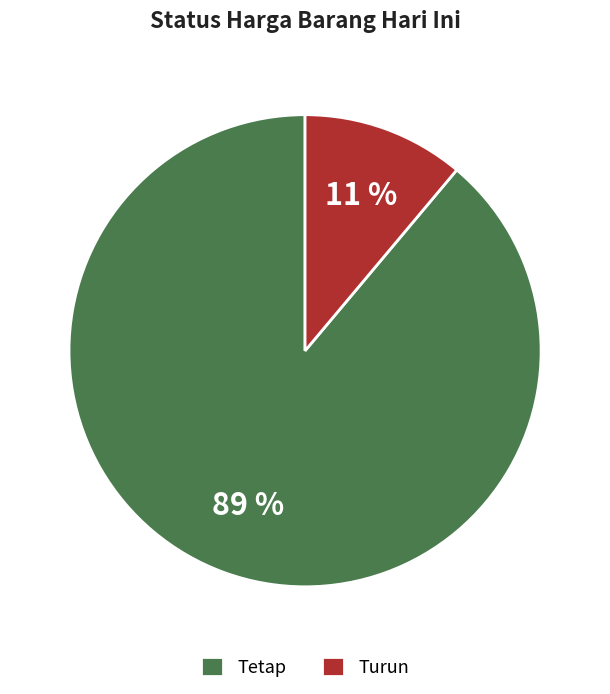

What is the ratio of the value at Turun to the value at Tetap?

0.1